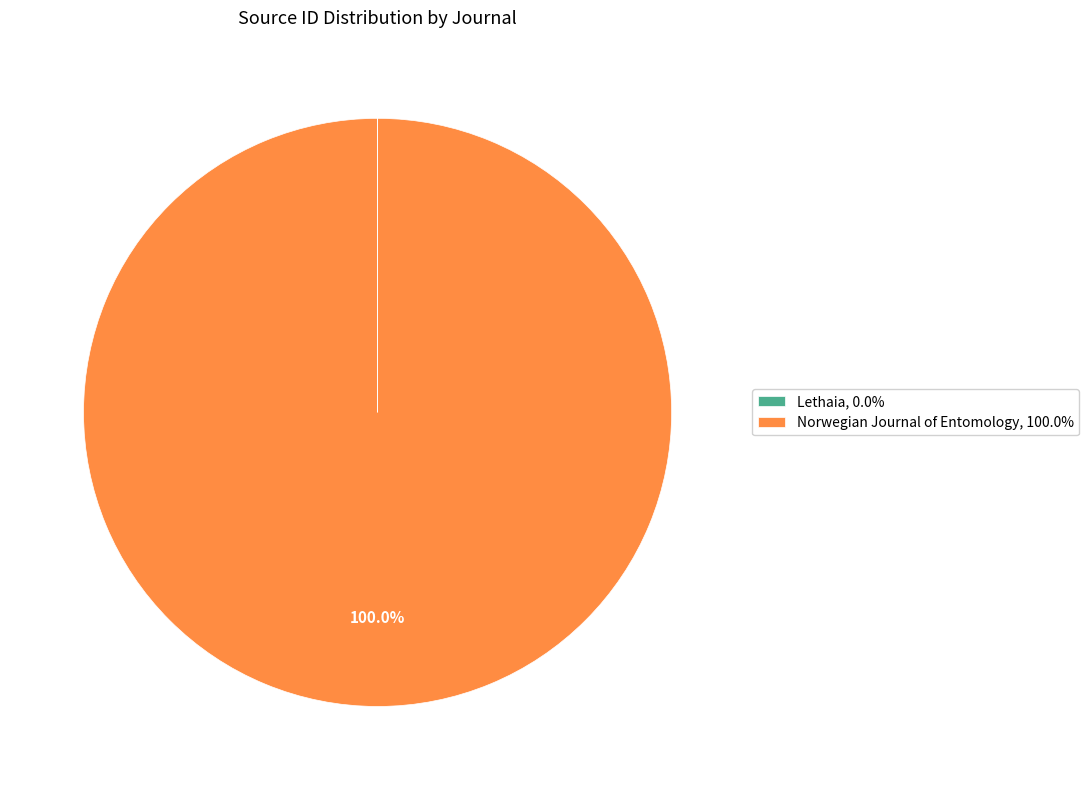

What percentage is the Norwegian Journal of Entomology slice, to the nearest percent?

100%